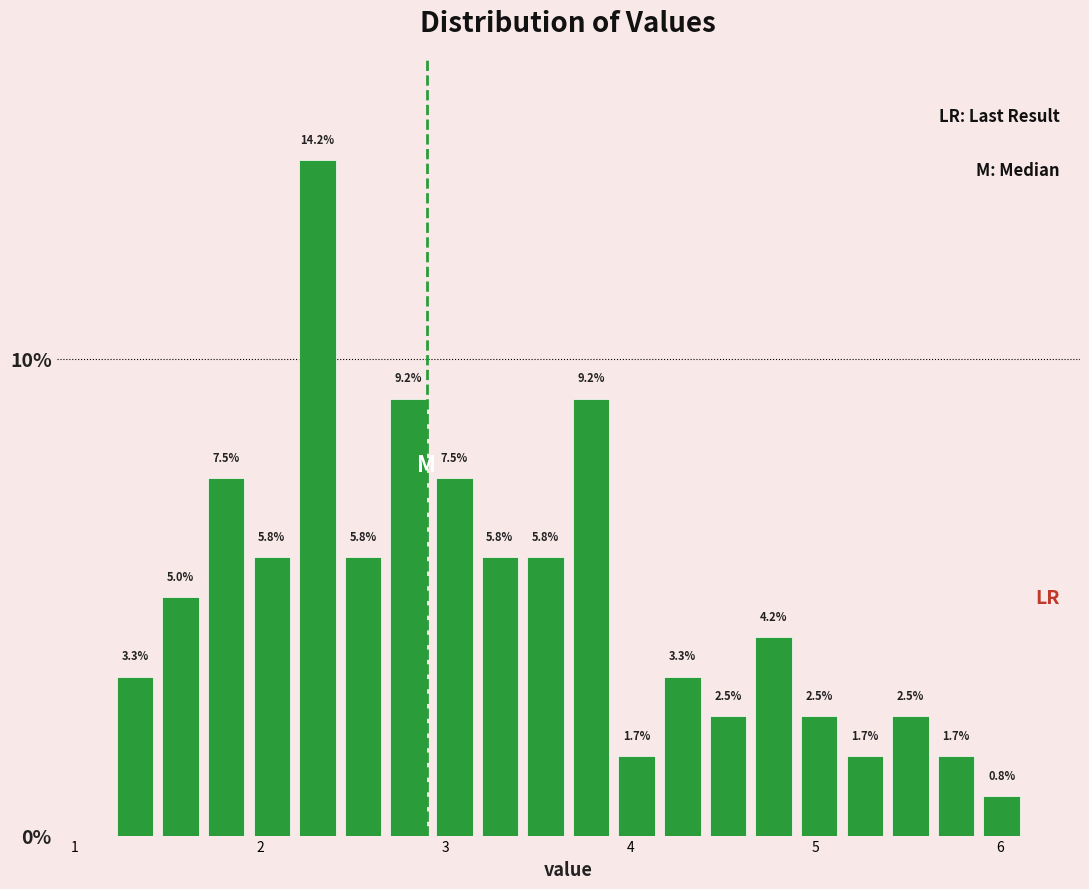

Read against the x-axis, roughly where is the centre of the tallest bar?

2.3